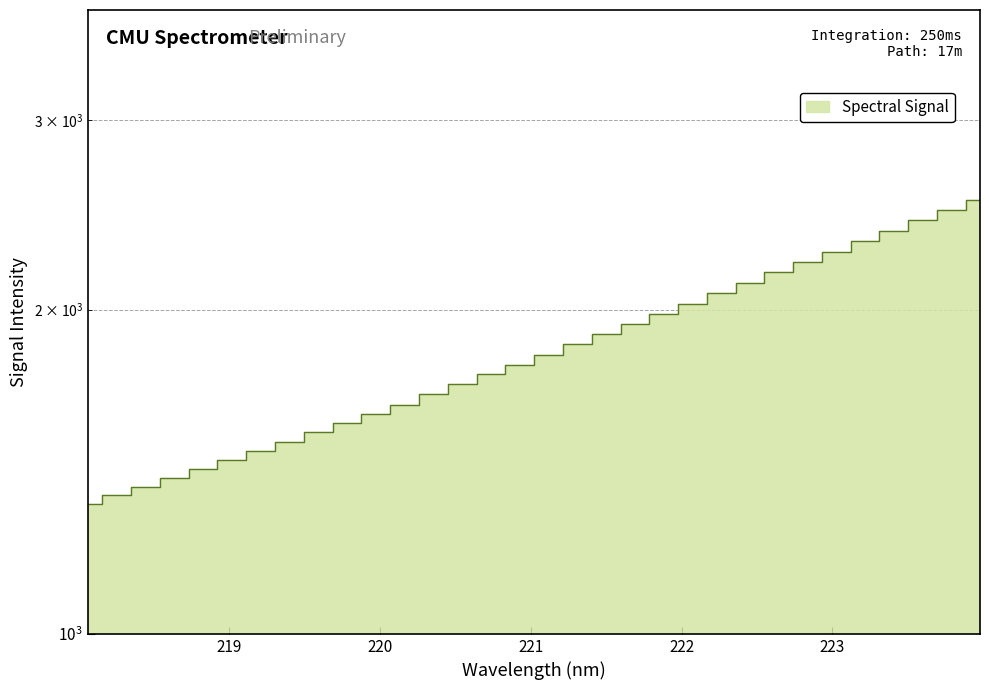

Reading right to left, extract all data points from this chart.

2531.1	2473.7	2420.9	2367.2	2314.4	2264.2	2215.5	2166.8	2119.1	2071.7	2025.5	1981.1	1938.0	1897.9	1859.0	1816.7	1778.6	1742.5	1705.4	1668.7	1633.1	1601.2	1568.9	1538.8	1506.6	1477.2	1449.4	1422.3	1396.7	1369.1	1344.6	1320.4